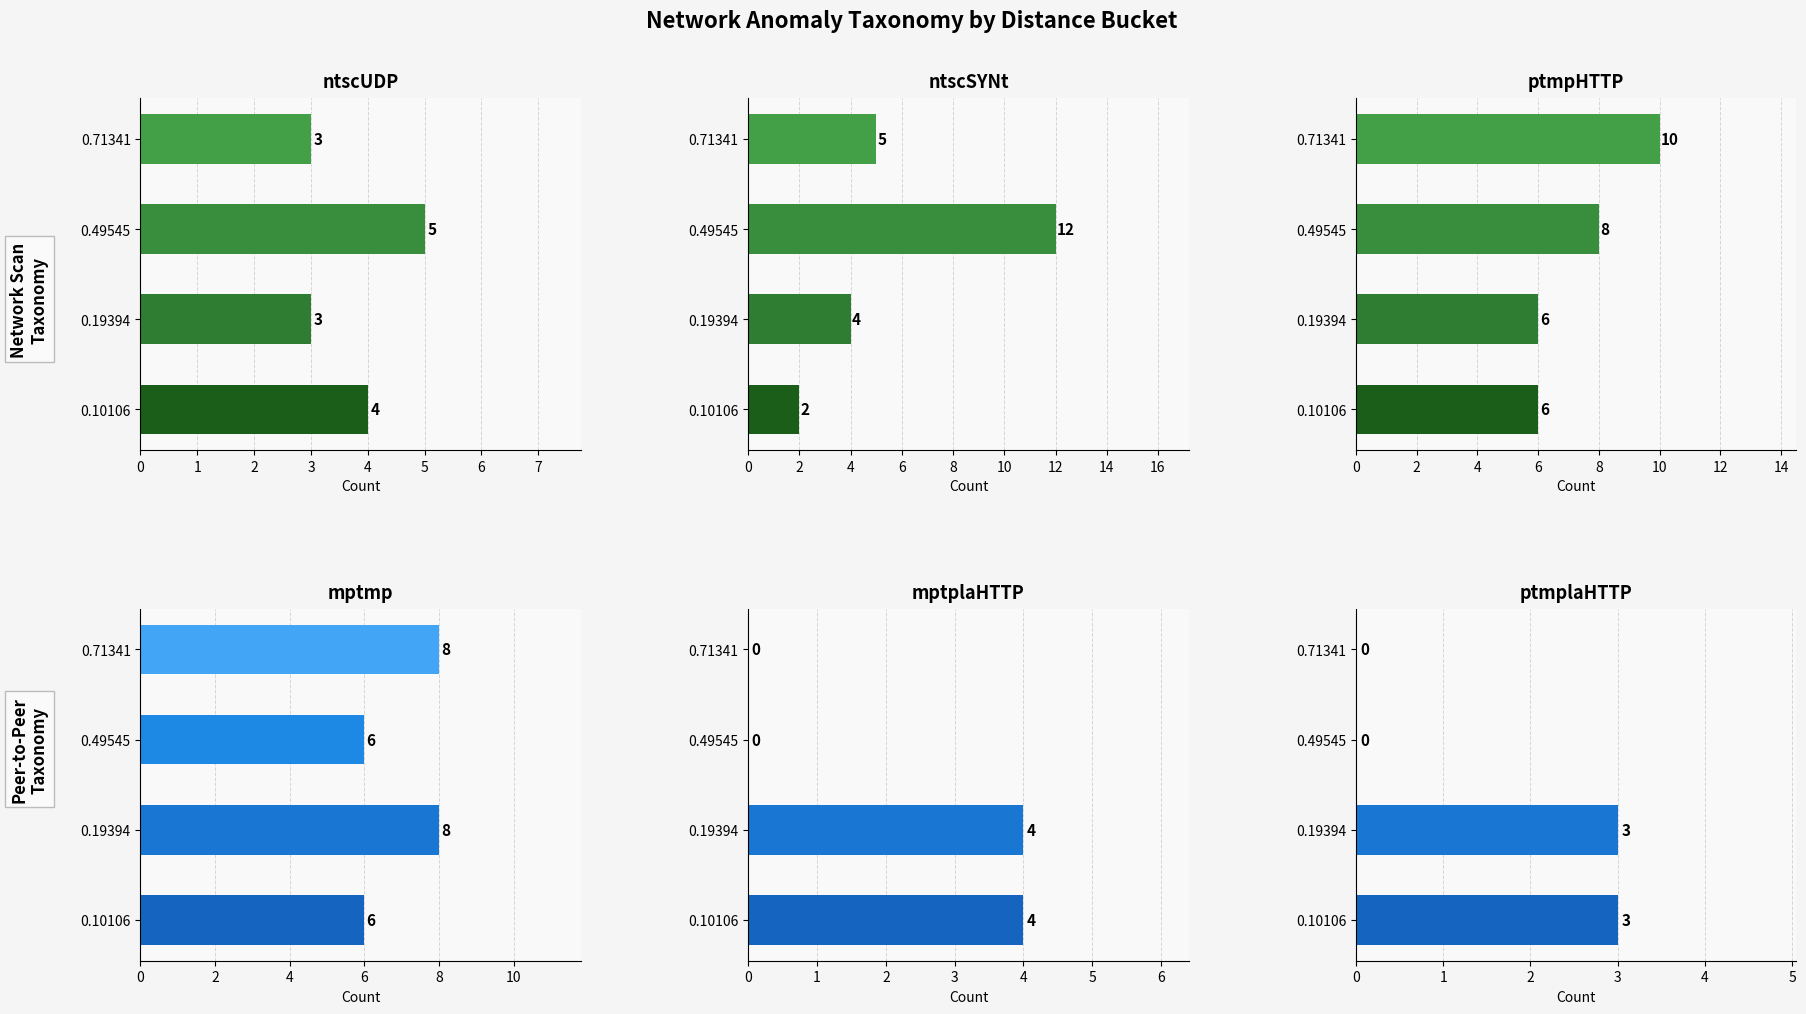

Does the chart contain stacked bars?

No